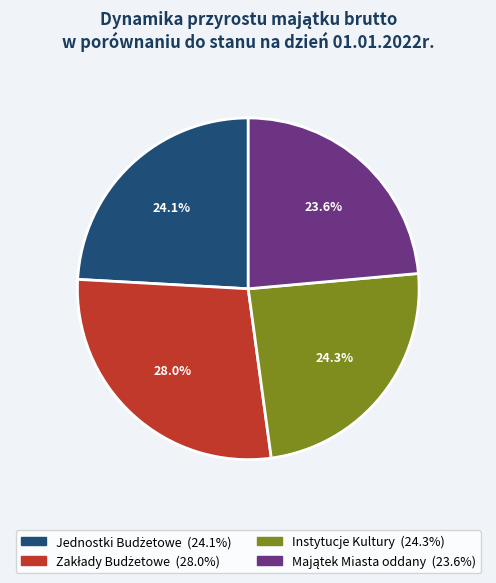

Is there any slice that represents more than half of the pie?

No